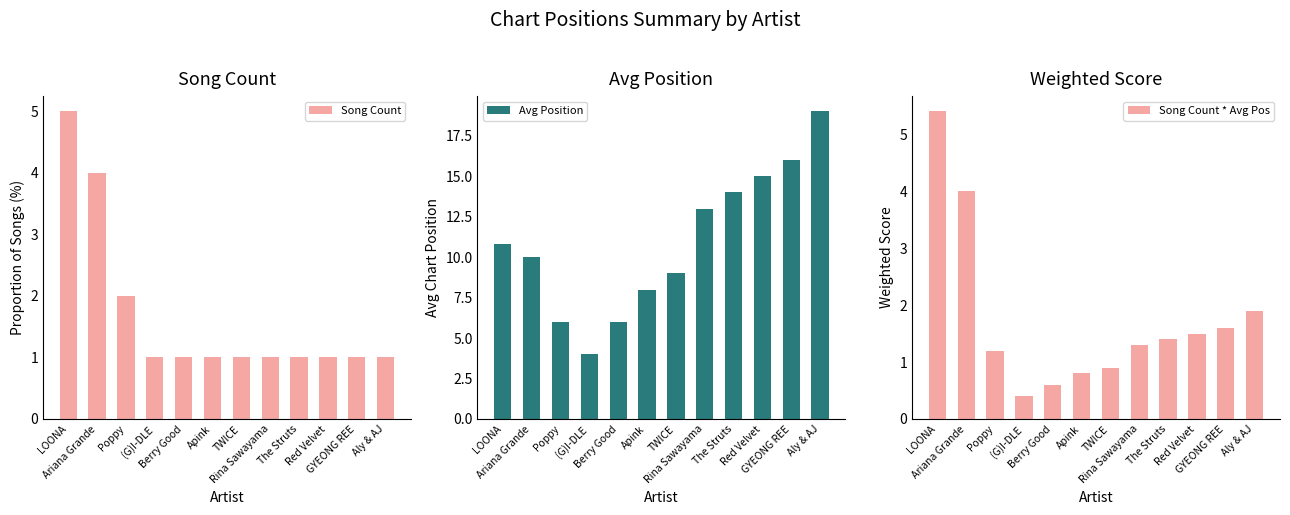

Which label corresponds to the largest value in the chart?

Aly & AJ